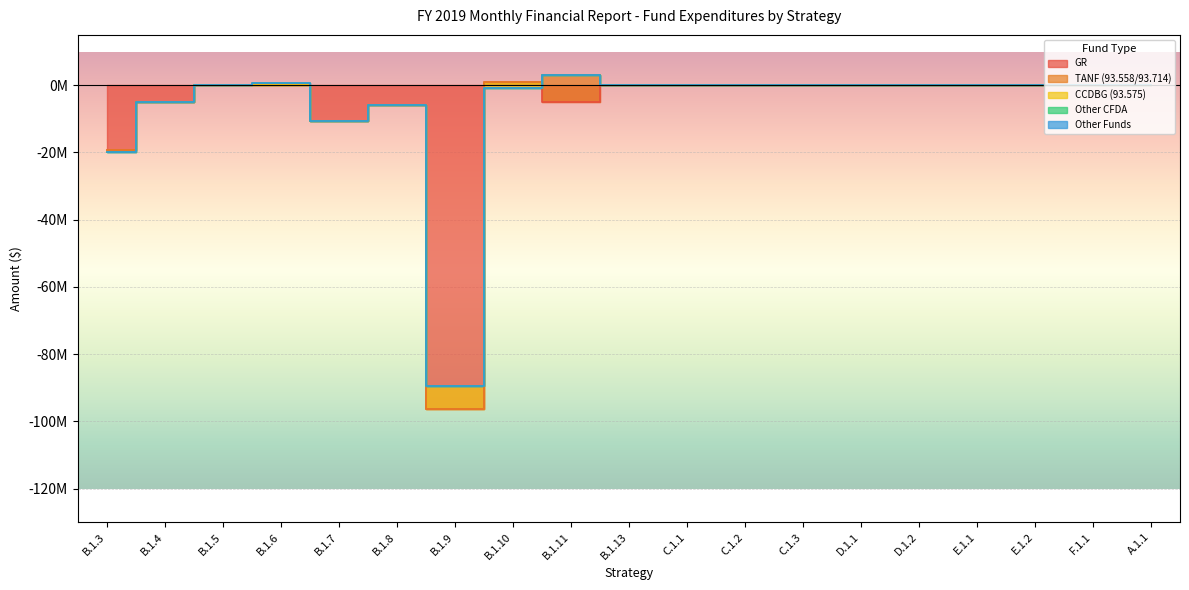

What is the label of the 15th point from the right?

B.1.7